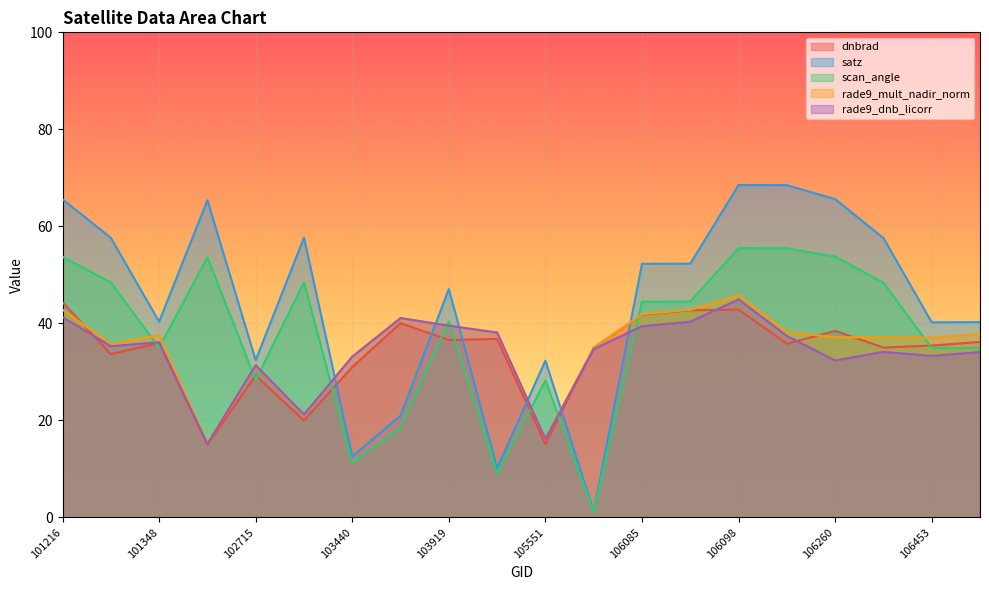

How many categories are shown in the chart?

20